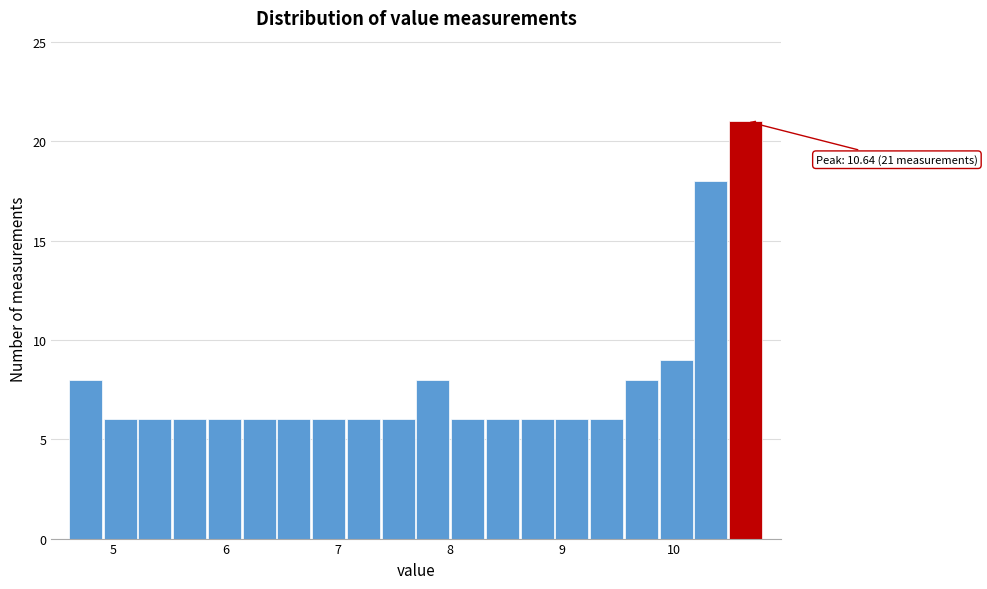

Around what value on the x-axis is the tallest bar? Give the approximate position of its centre, as read against the axis.

10.6